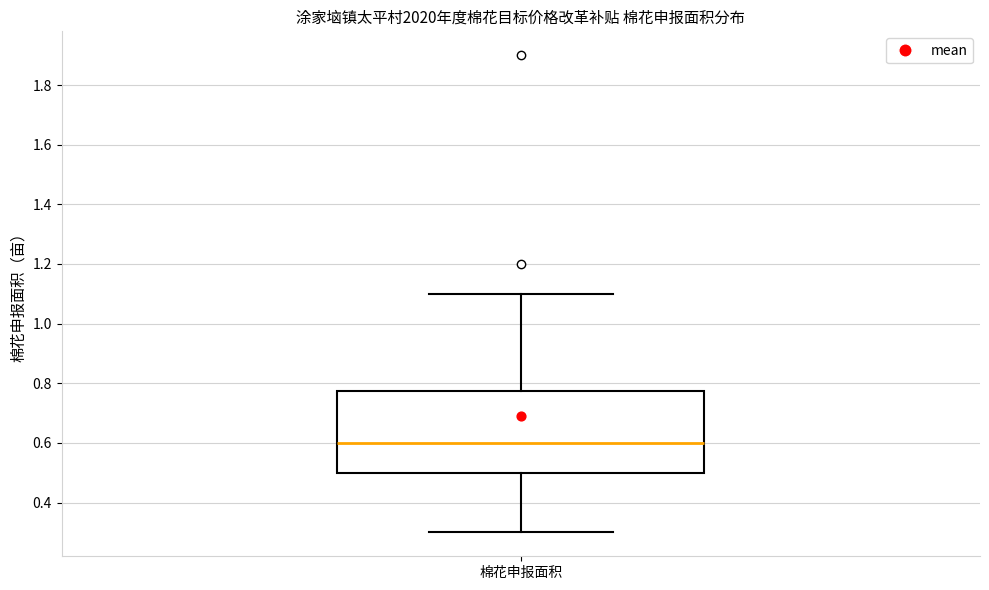

Transcribe this box plot: give where the median line is, the range the box spans, and where the two whiskers end, as read against the y-axis. The values are not printed on the chart, so give them approximately, as read against the axis.

median 0.60, box 0.50 to 0.78, whiskers 0.30 to 1.10